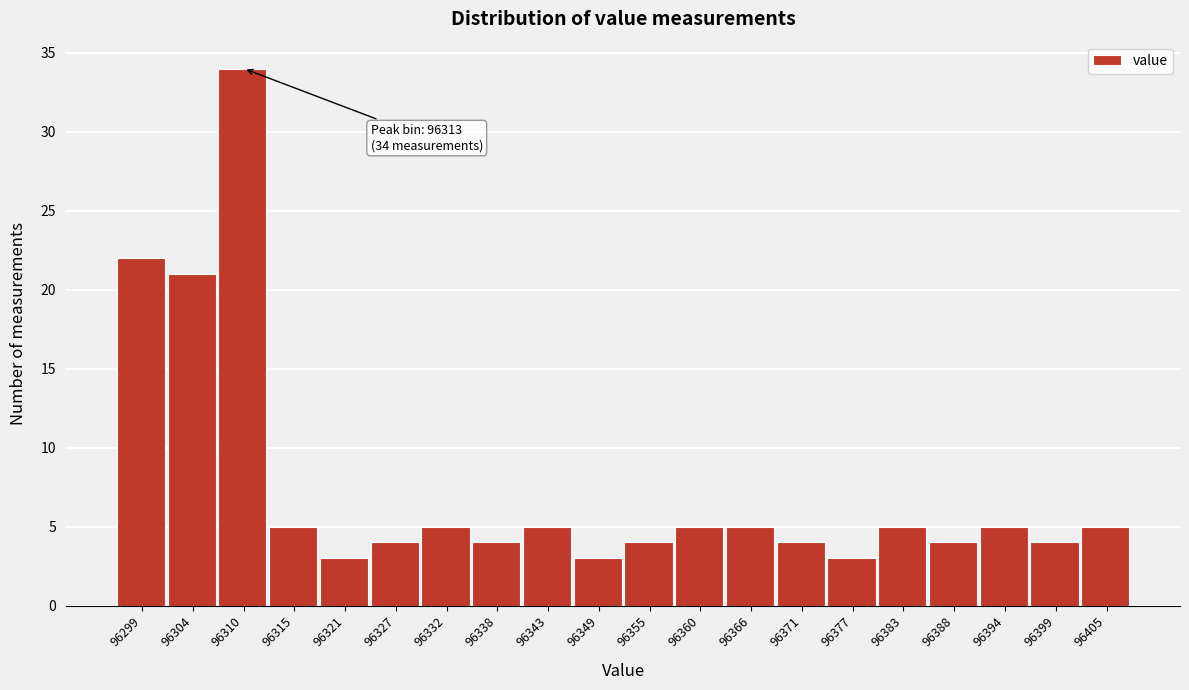

Reading left to right, what are all the values shown in this chart?

22	21	34	5	3	4	5	4	5	3	4	5	5	4	3	5	4	5	4	5